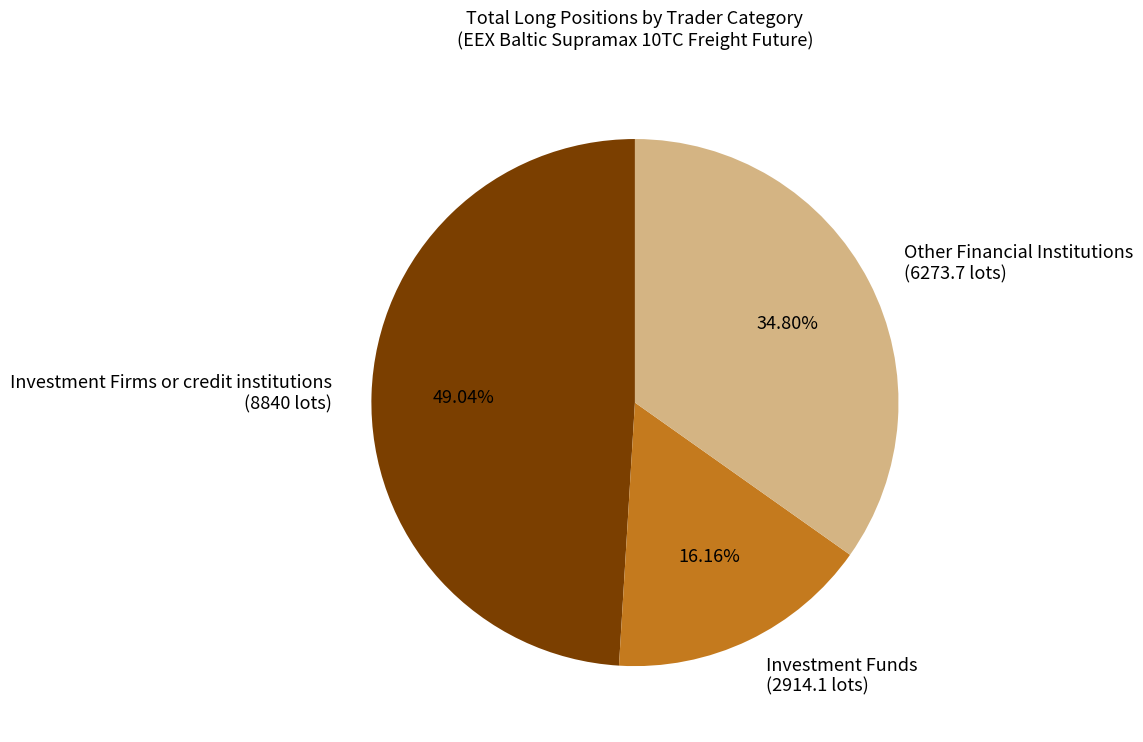

Which slice is the largest?

Investment Firms or credit institutions (8840 lots)